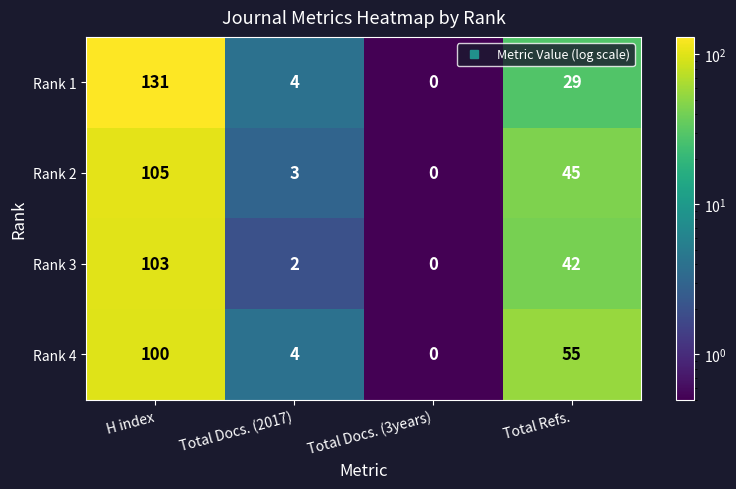

The value of Rank 1 at Total Docs. (2017) is 3. True or false?

False